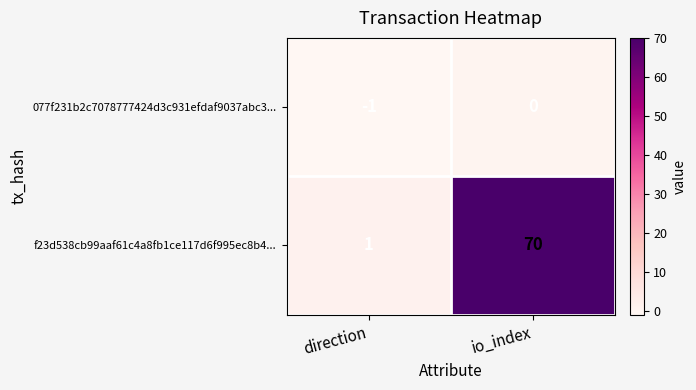

What is the average value of the f23d538cb99aaf61c4a8fb1ce117d6f995ec8b4... series?

36